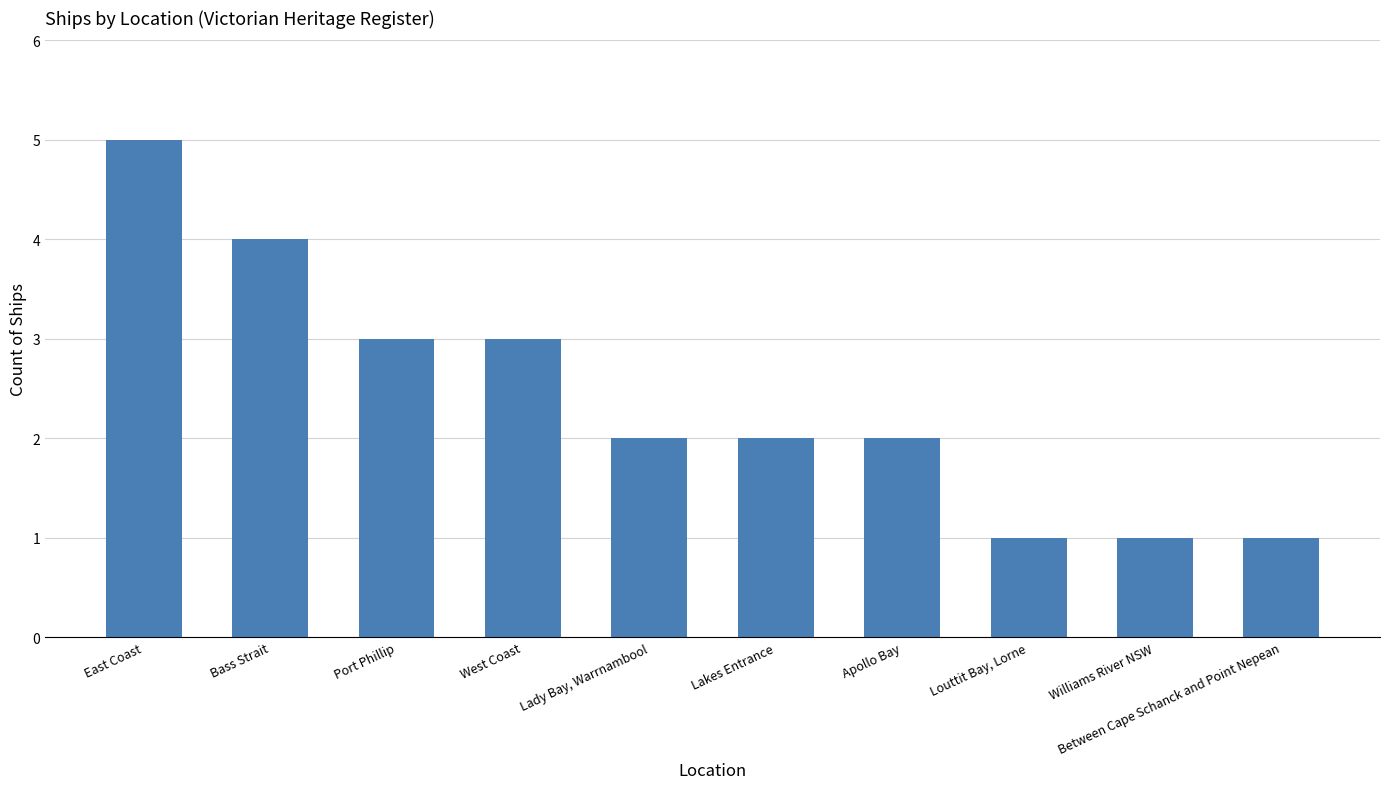

How many categories are shown in the chart?

10